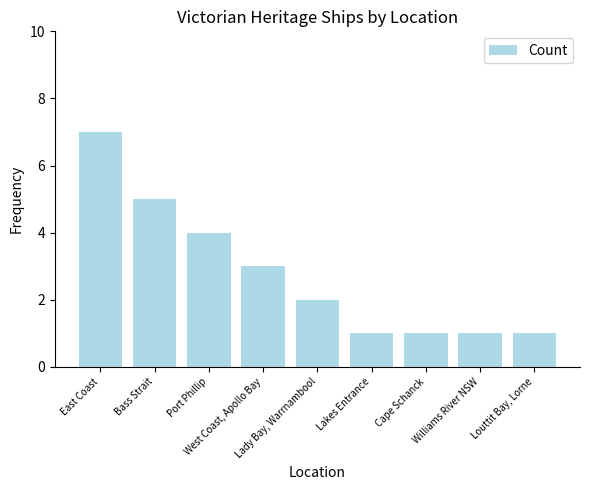

Read the value at Lady Bay, Warrnambool.

2